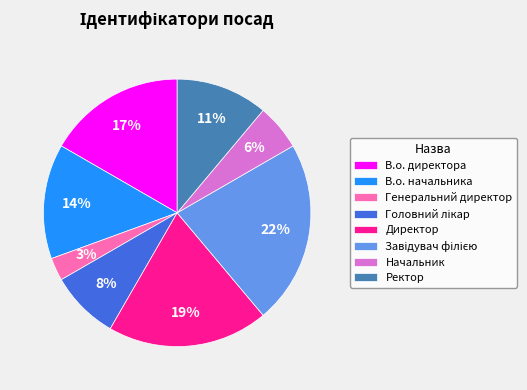

Count the number of slices in the pie.

8